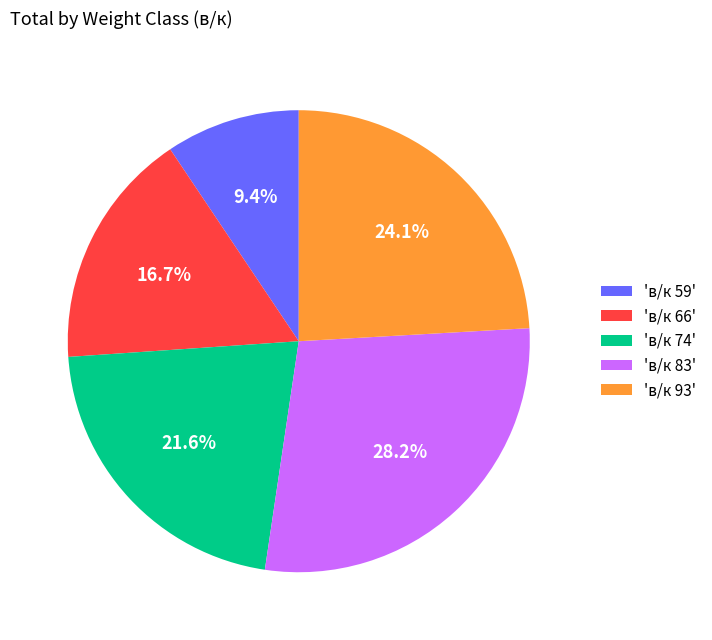

What is the largest slice in the pie chart?

'в/к 83'